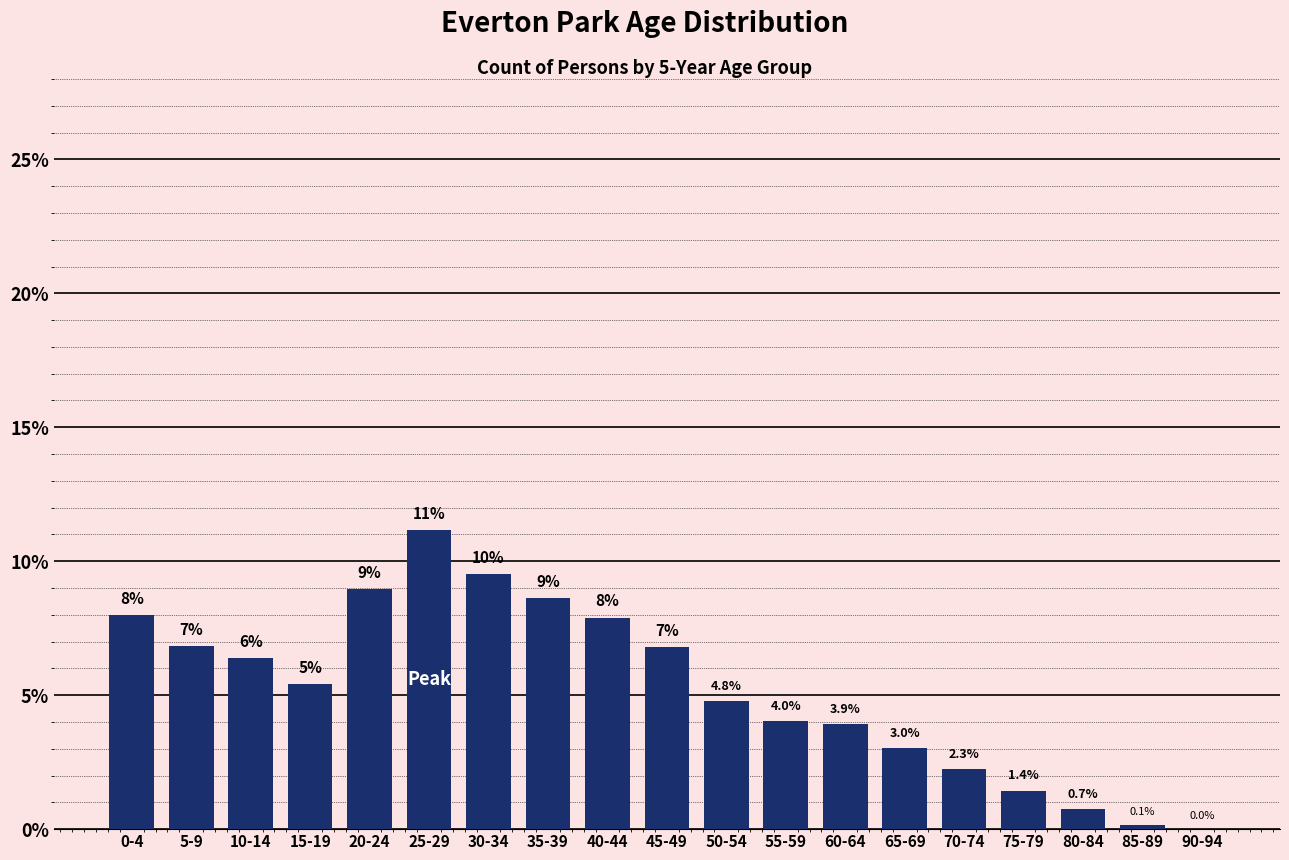

Approximately how many times larger is the value at 40-44 compared to 0-4?

1.0